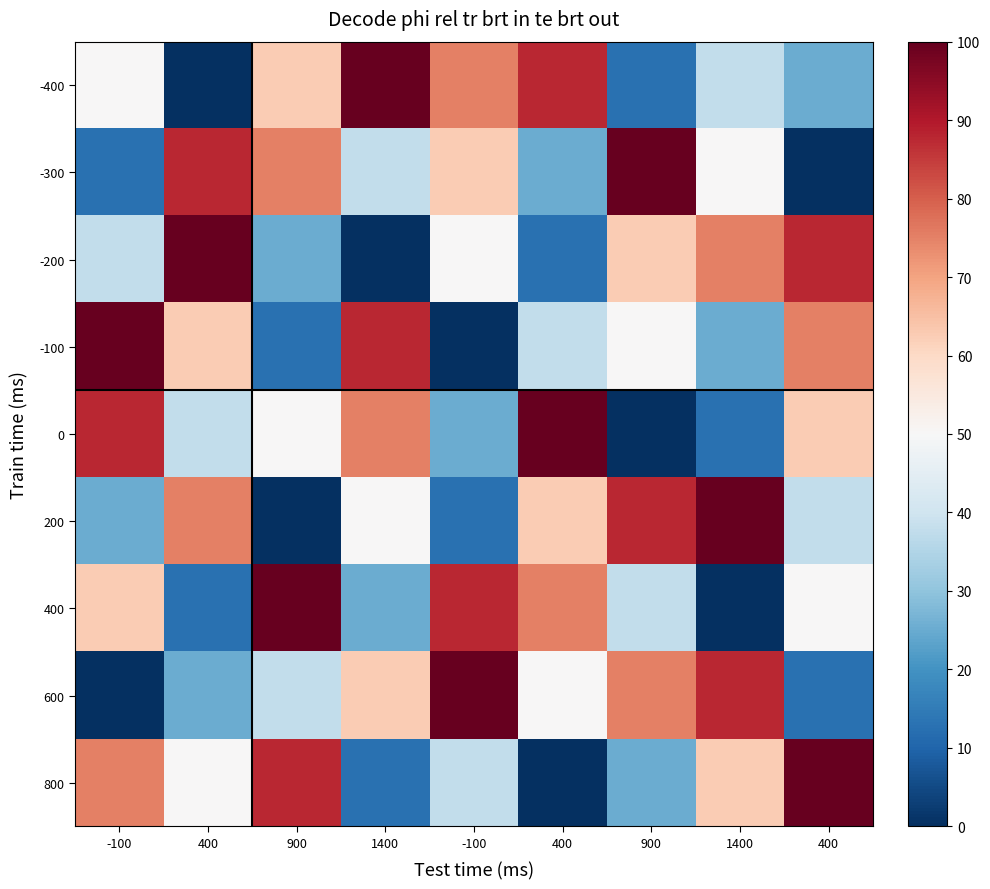

Reading right to left, what are all the values shown in this chart?

-400: 400=25.0	1400=37.5	900=12.5	400=87.5	-100=75.0	1400=100.0	900=62.5	400=0.0	-100=50.0
-300: 400=0.0	1400=50.0	900=100.0	400=25.0	-100=62.5	1400=37.5	900=75.0	400=87.5	-100=12.5
-200: 400=87.5	1400=75.0	900=62.5	400=12.5	-100=50.0	1400=0.0	900=25.0	400=100.0	-100=37.5
-100: 400=75.0	1400=25.0	900=50.0	400=37.5	-100=0.0	1400=87.5	900=12.5	400=62.5	-100=100.0
0: 400=62.5	1400=12.5	900=0.0	400=100.0	-100=25.0	1400=75.0	900=50.0	400=37.5	-100=87.5
200: 400=37.5	1400=100.0	900=87.5	400=62.5	-100=12.5	1400=50.0	900=0.0	400=75.0	-100=25.0
400: 400=50.0	1400=0.0	900=37.5	400=75.0	-100=87.5	1400=25.0	900=100.0	400=12.5	-100=62.5
600: 400=12.5	1400=87.5	900=75.0	400=50.0	-100=100.0	1400=62.5	900=37.5	400=25.0	-100=0.0
800: 400=100.0	1400=62.5	900=25.0	400=0.0	-100=37.5	1400=12.5	900=87.5	400=50.0	-100=75.0